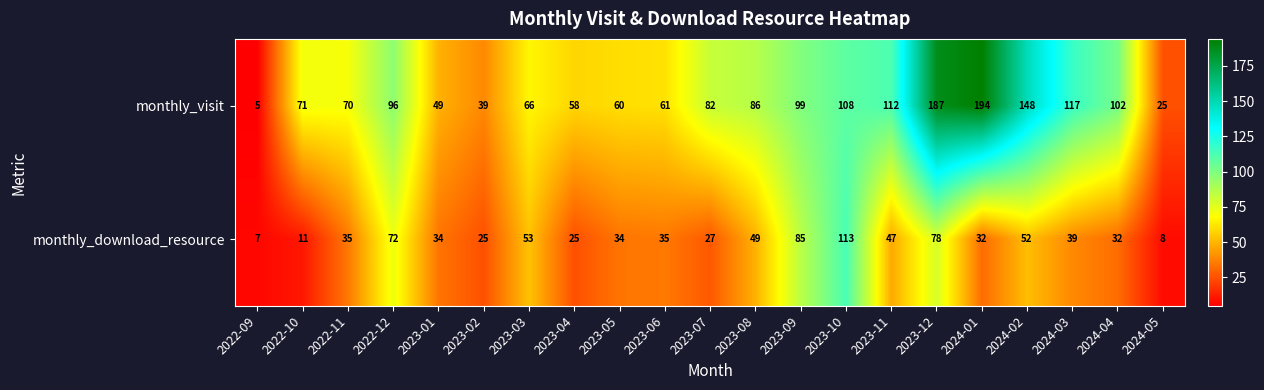

What is the sum of the monthly_visit values at 2024-03 and 2023-06?

178